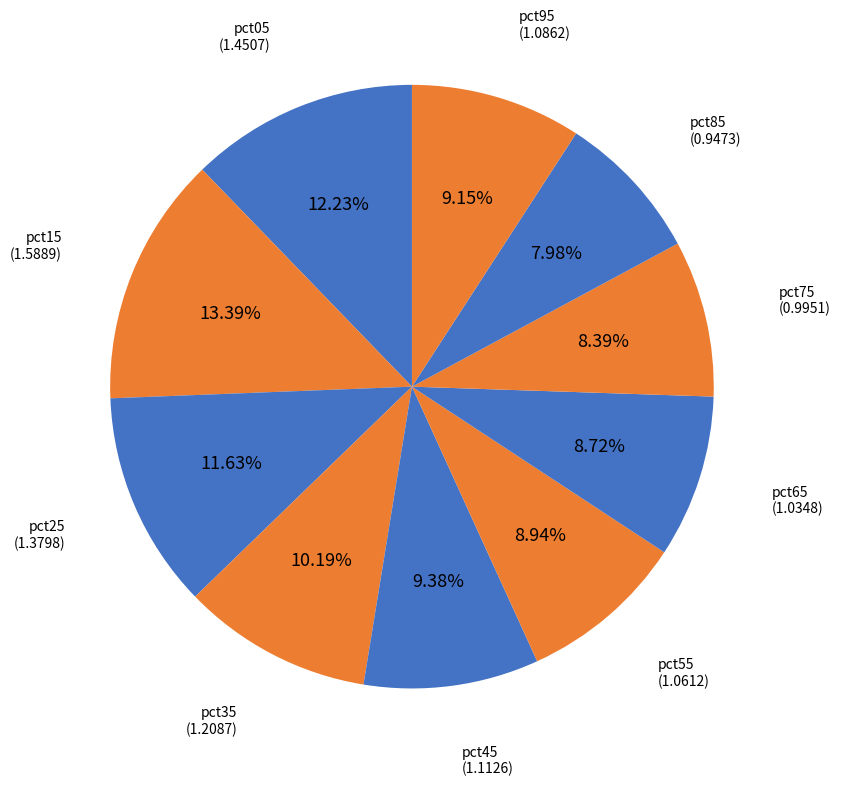

How many slices are in this pie chart?

10